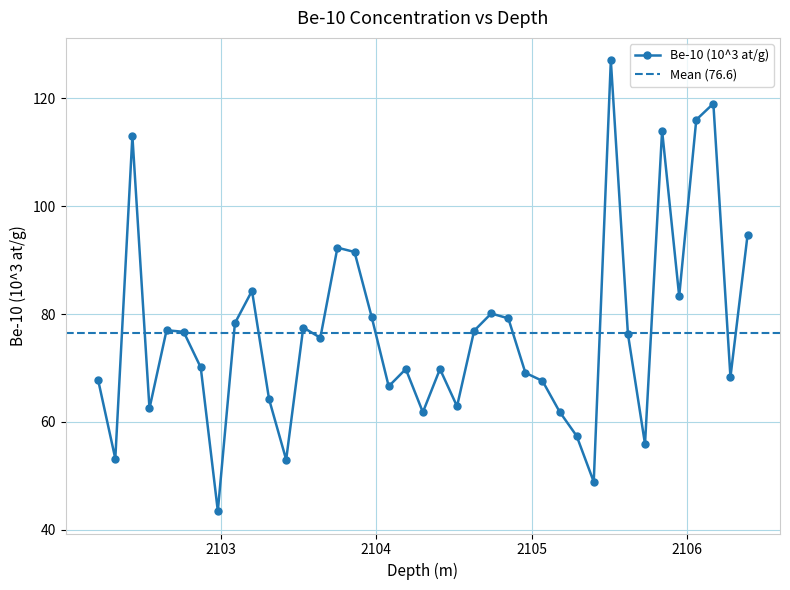

What is the ratio of the value at 2103.86 to the value at 2102.98?

2.1